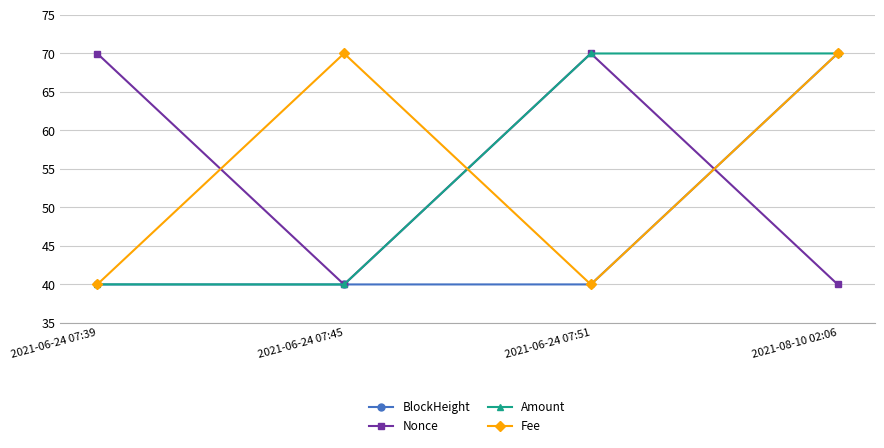

What is the difference between the second highest and minimum values in the Fee series?

30.0